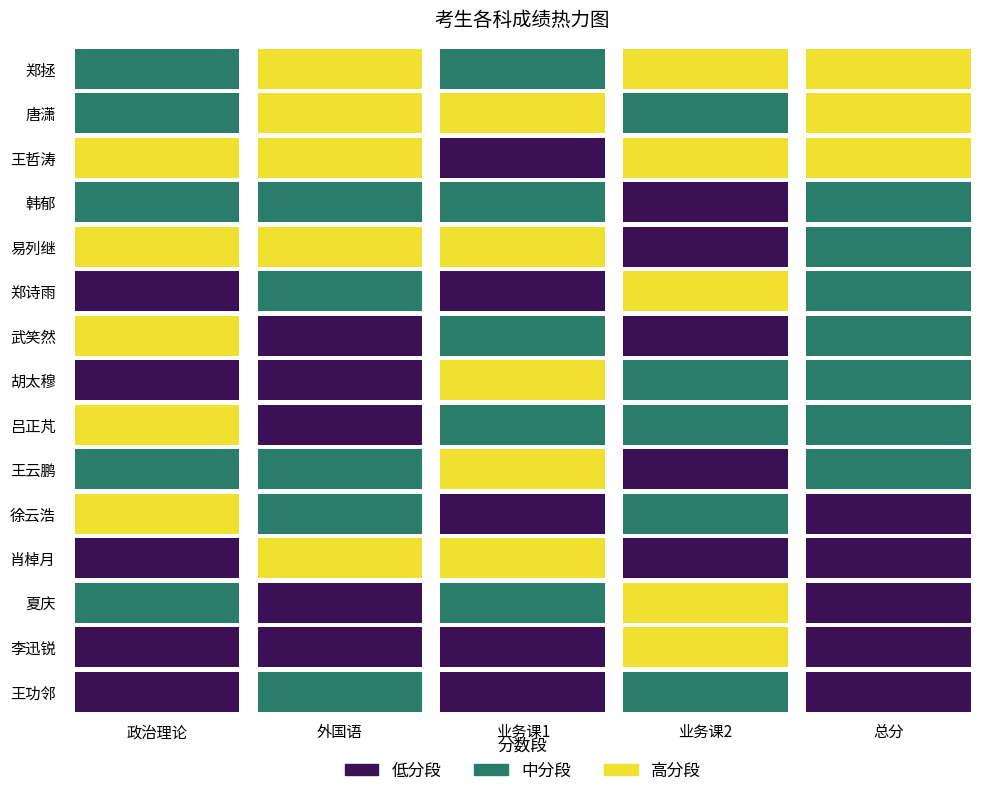

What is the sum of the 肖棹月 values at 外国语 and 总分?

470